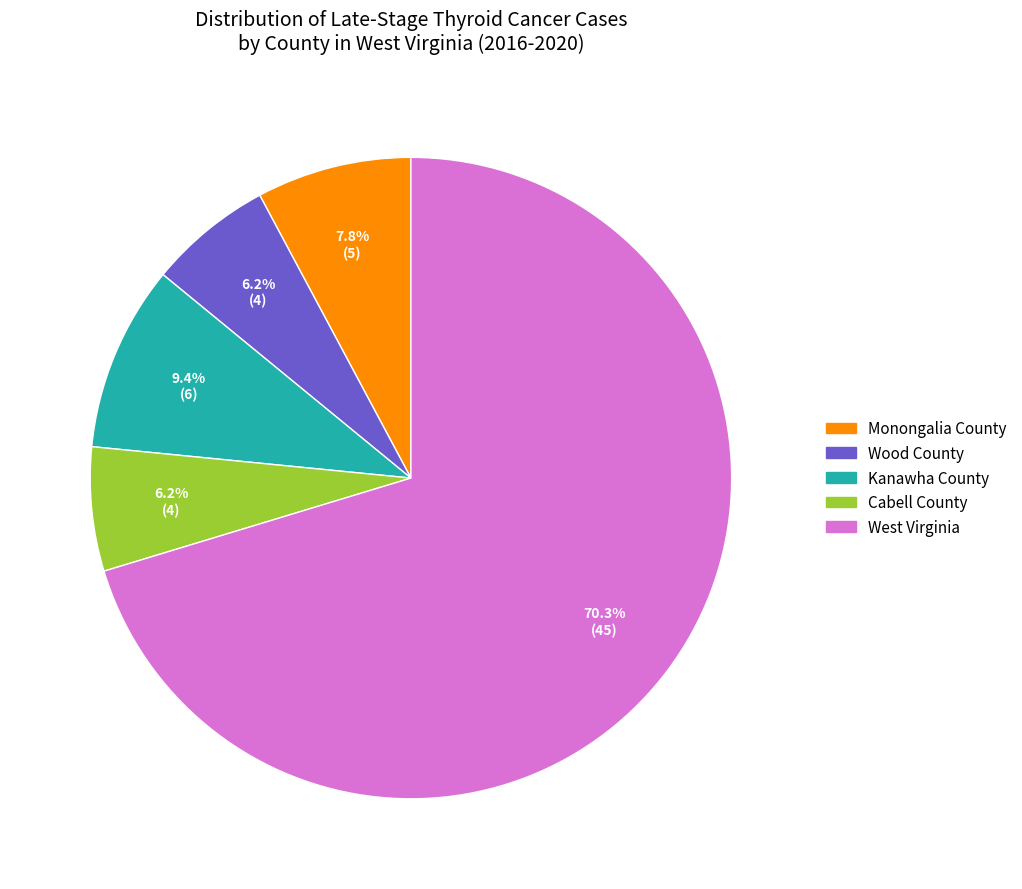

Is there any slice that represents more than half of the pie?

Yes